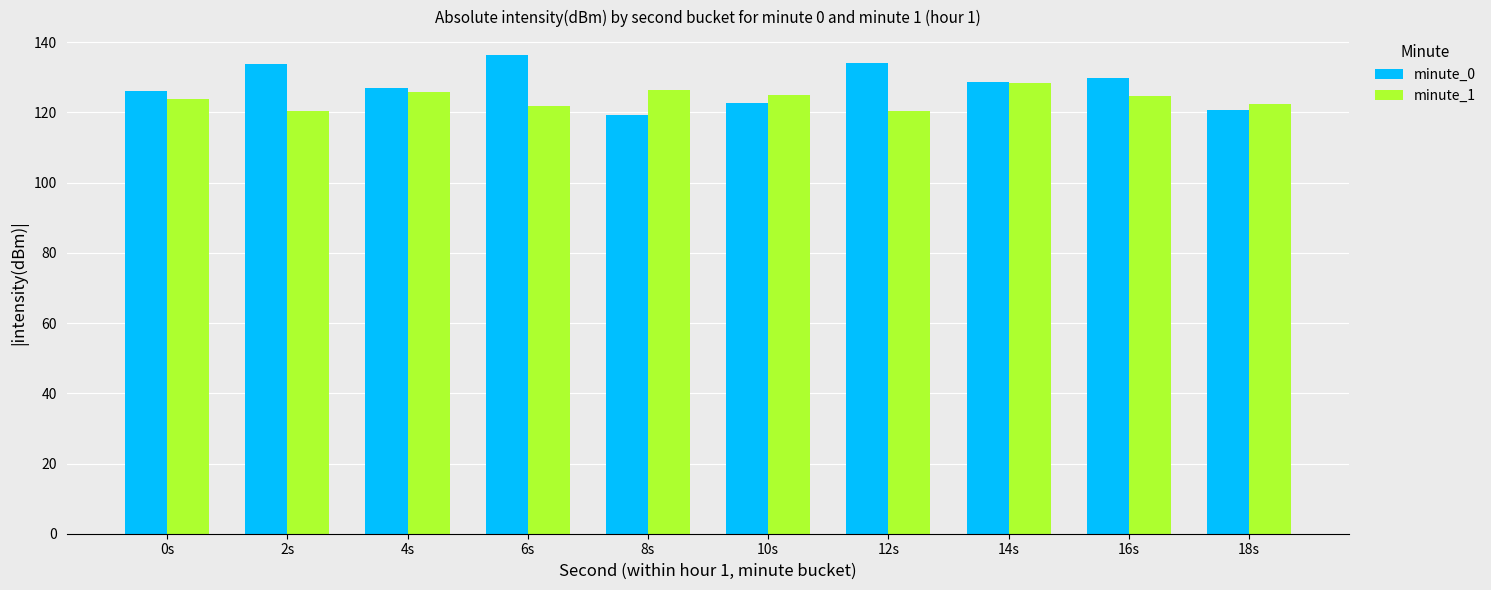

Are the bars grouped side by side (vs. stacked)?

Yes